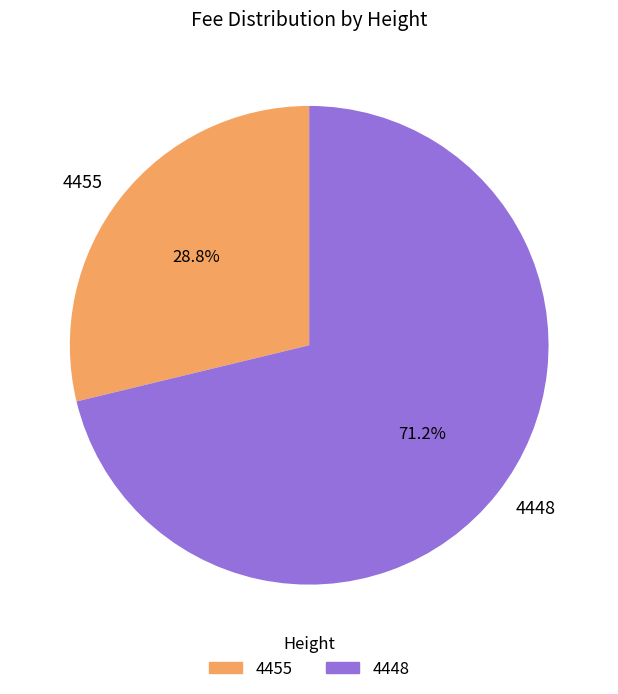

What is the majority slice?

4448